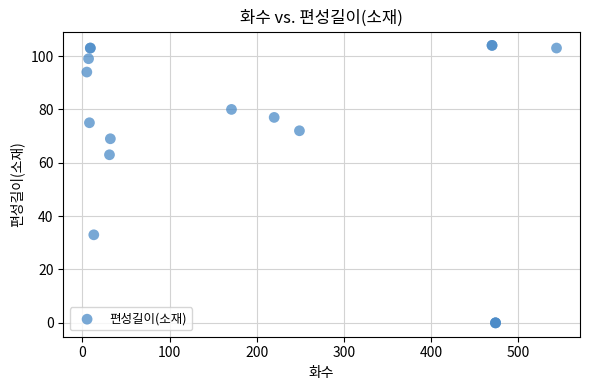

What Y value in the scatter plot is closest to 52?

63